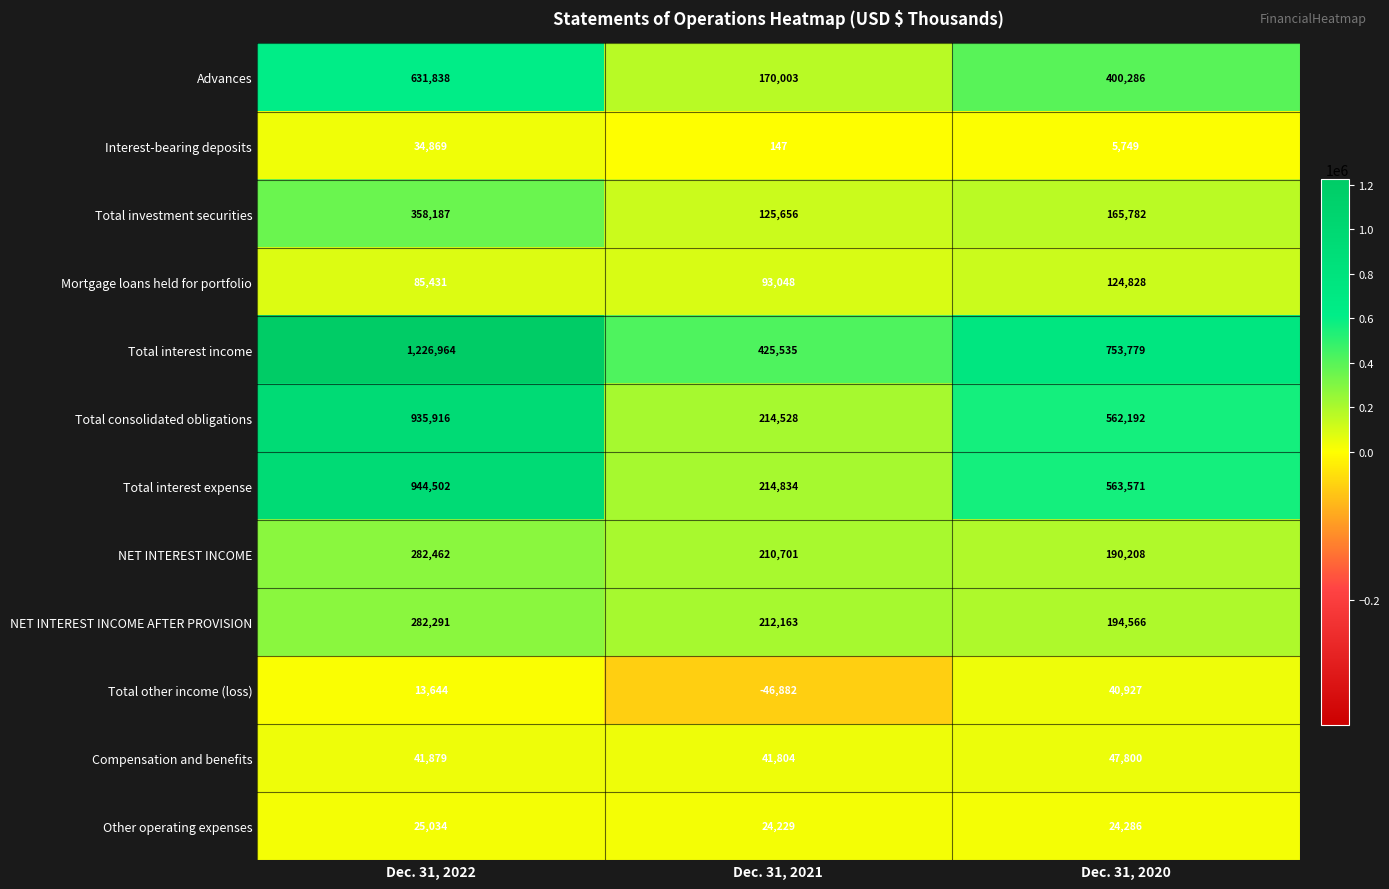

At how many categories does at least one series exceed 344300?

3